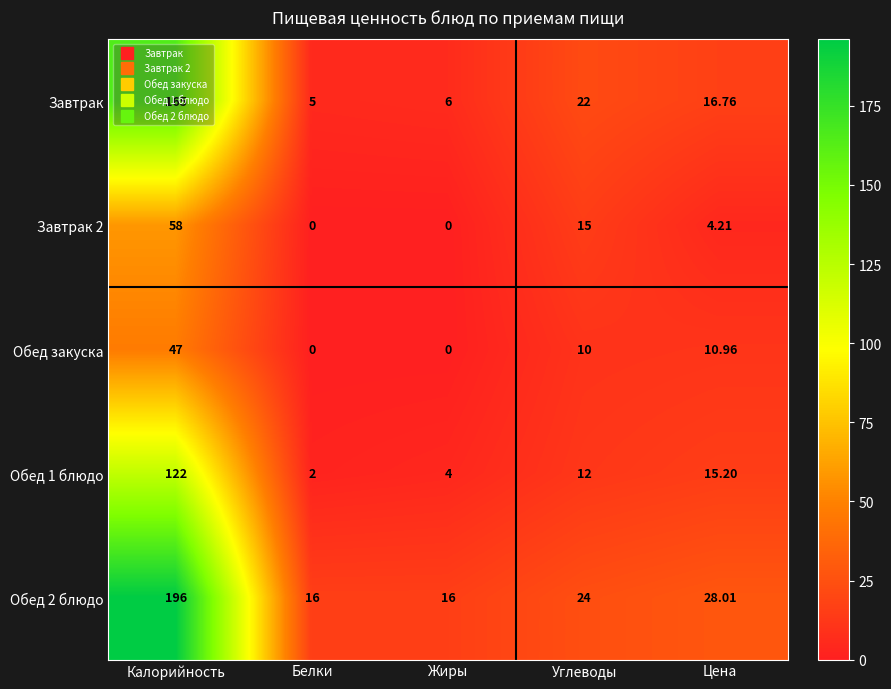

How many data points in Завтрак are above 16?

3